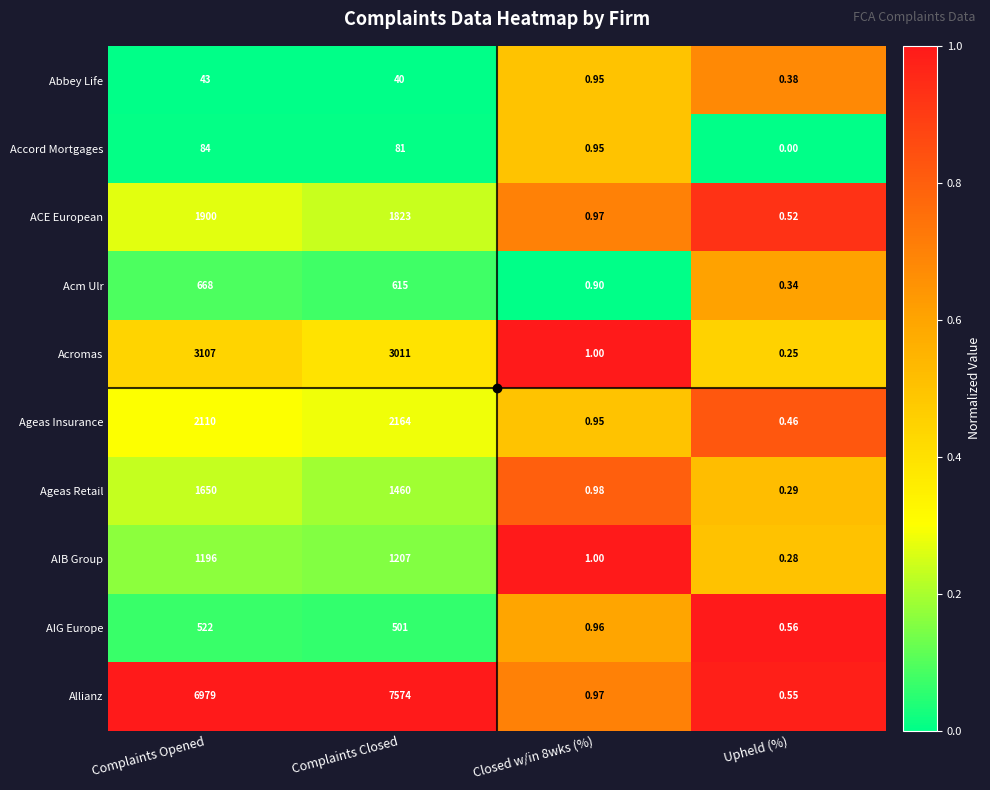

What is the greatest value displayed?

7574.0